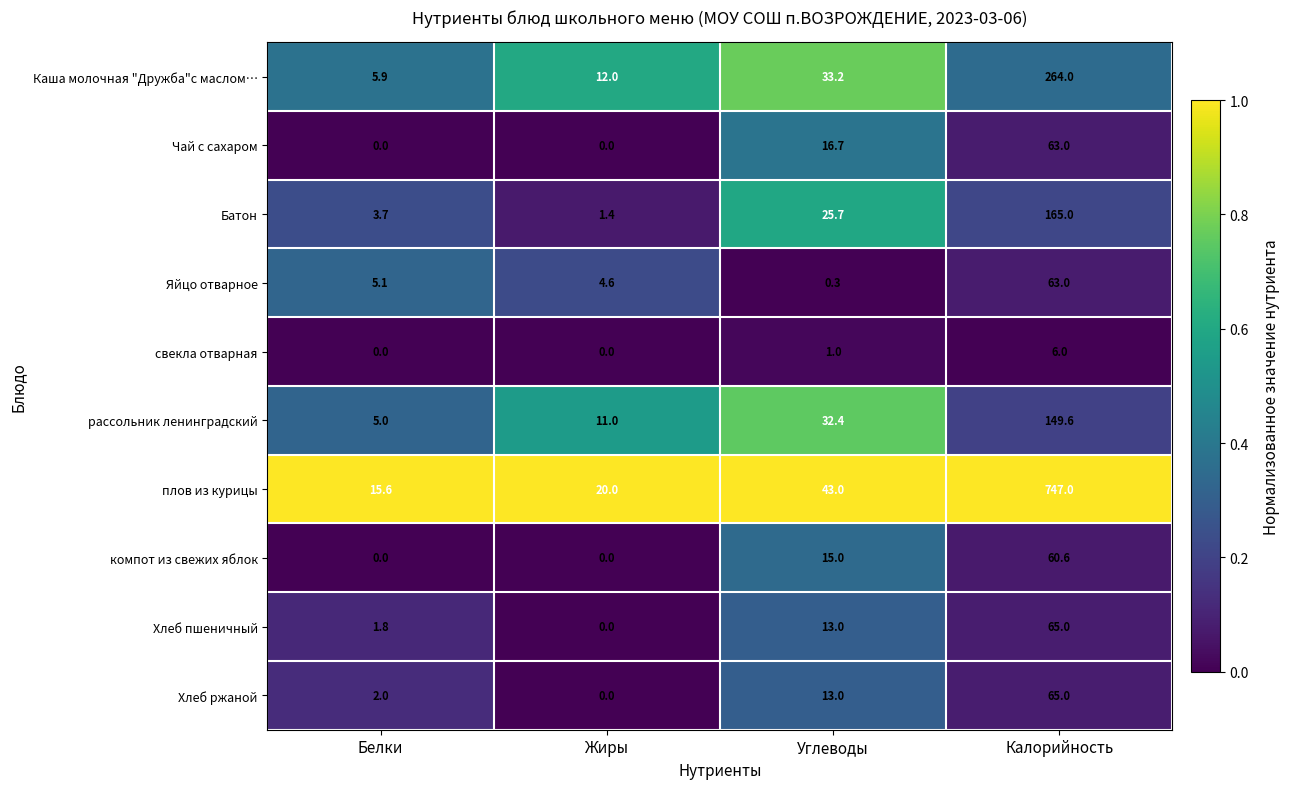

Count the number of data series in this chart.

10